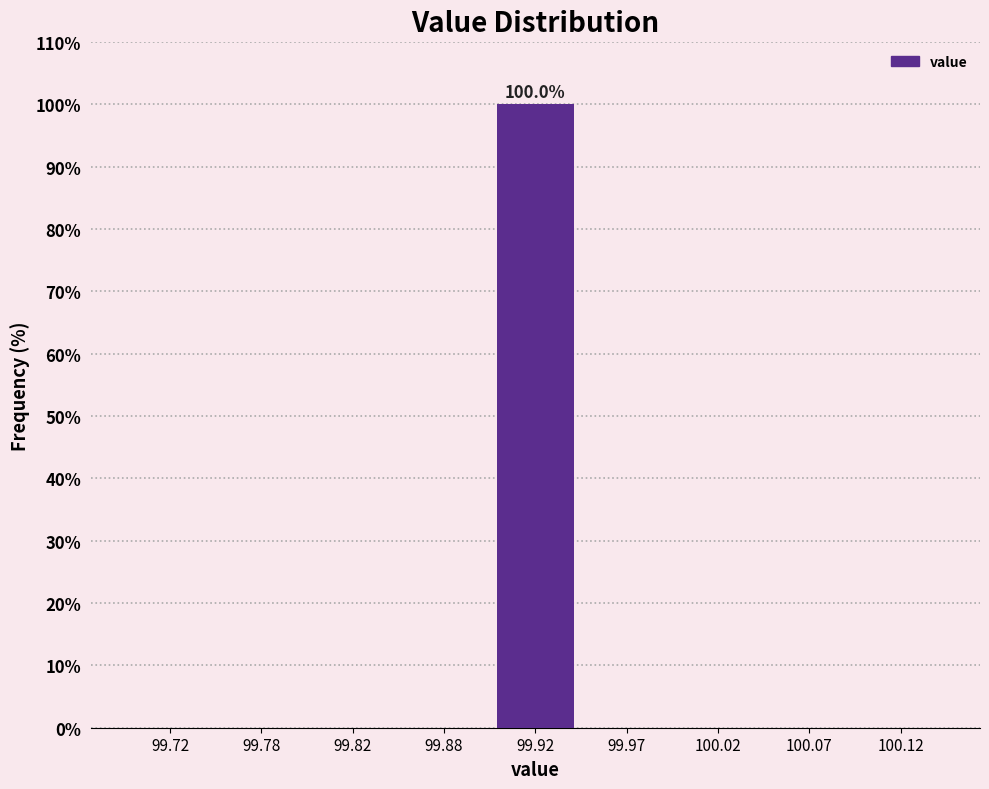

Reading left to right, transcribe all the data shown in this chart.

99.72=0	99.78=0	99.82=0	99.88=0	99.92=100	99.97=0	100.02=0	100.07=0	100.12=0